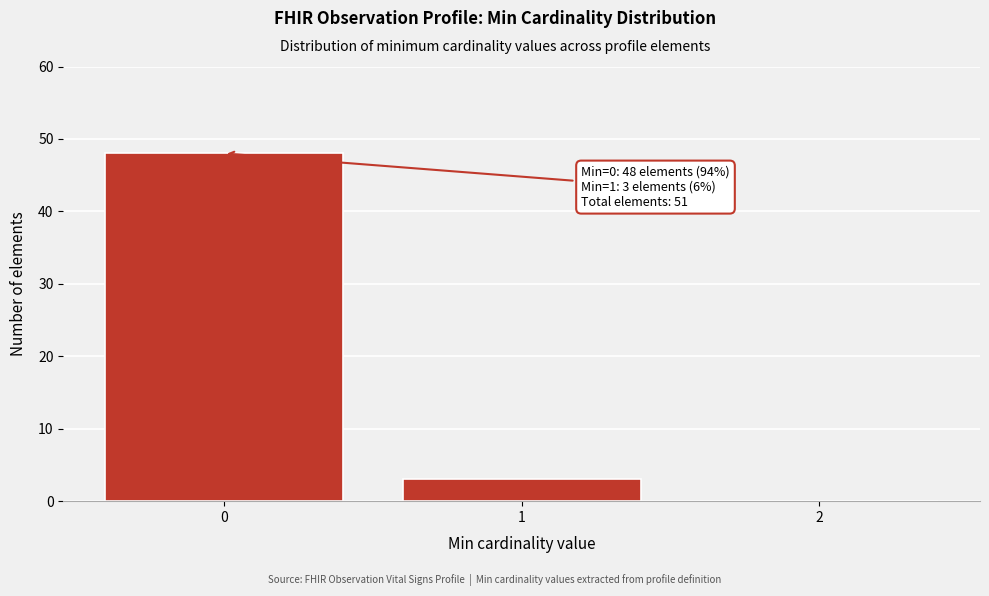

Which range on the x-axis has the tallest bar?

-0.5 to 0.5